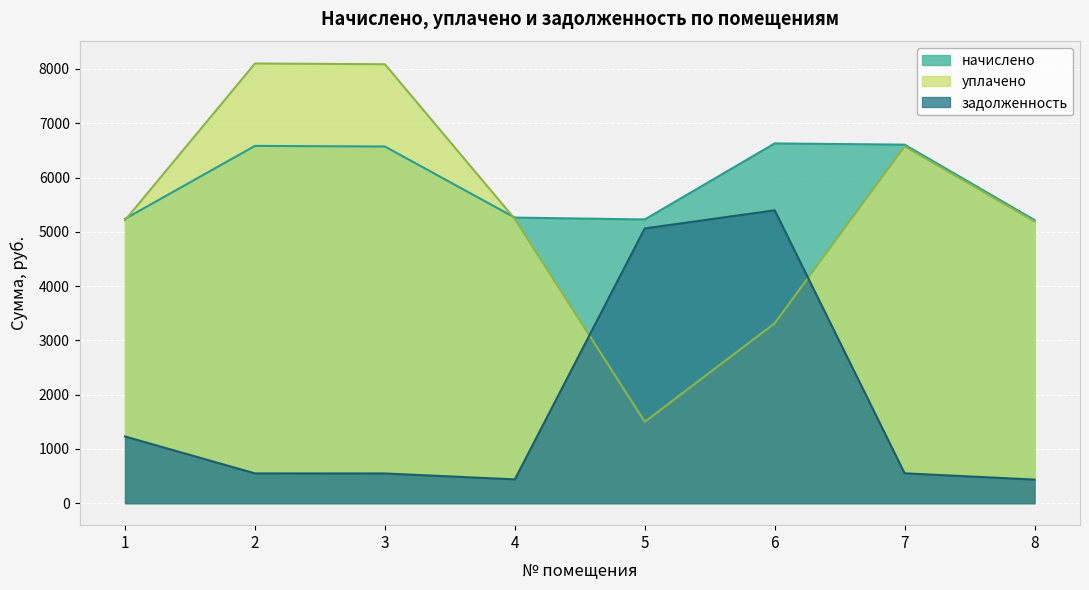

The задолженность series shows 103.6 at 4. True or false?

False